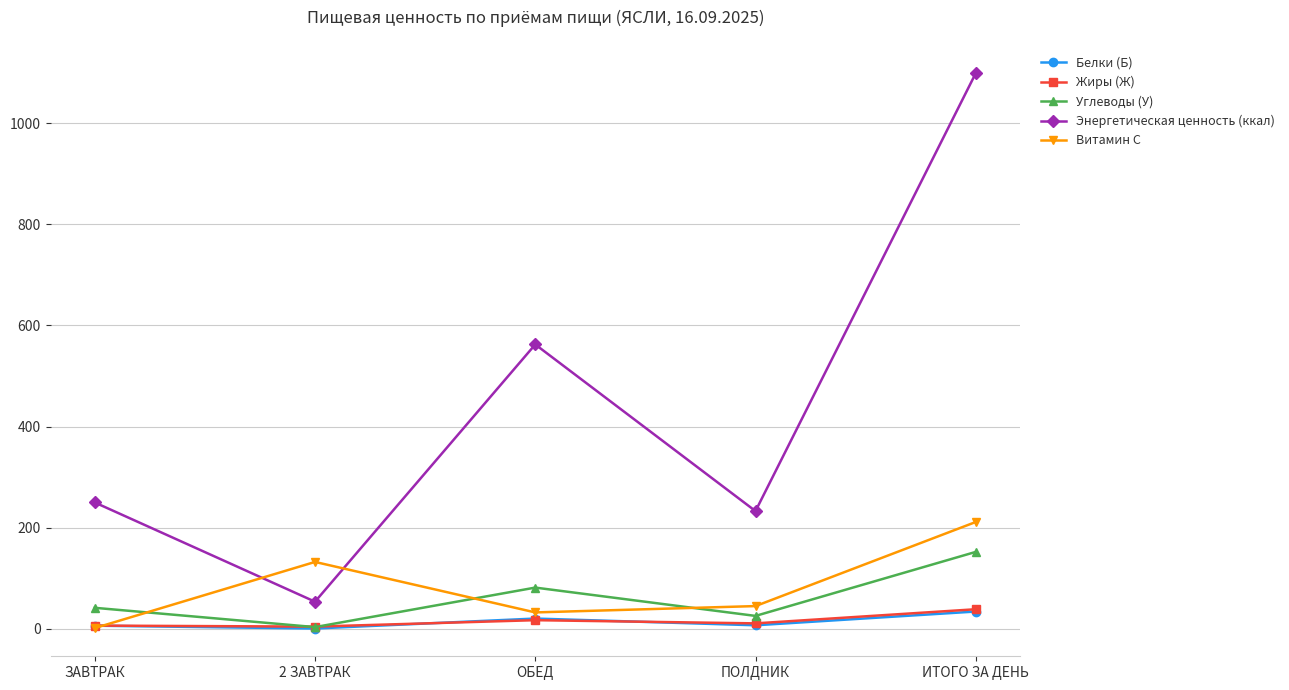

What is the maximum value for Витамин С?

211.3